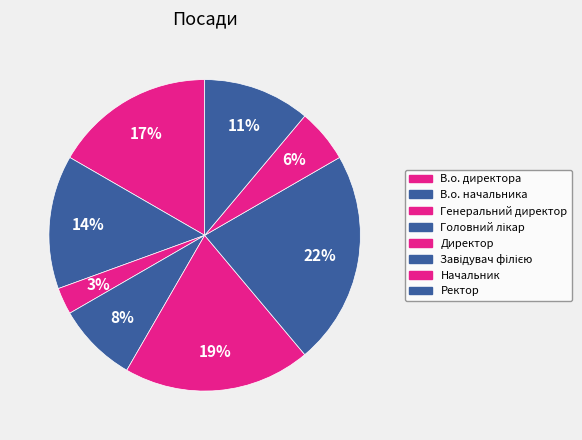

Is Генеральний директор the majority of the pie?

No